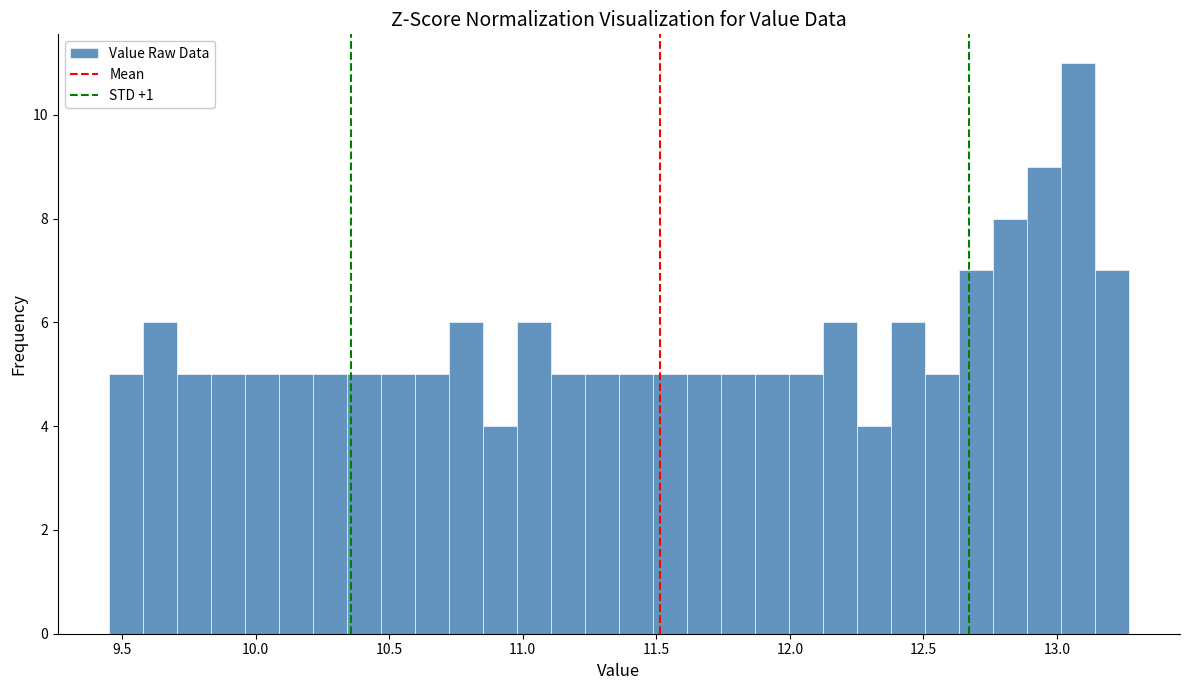

Around what value on the x-axis is the tallest bar? Give the approximate position of its centre, as read against the axis.

13.10